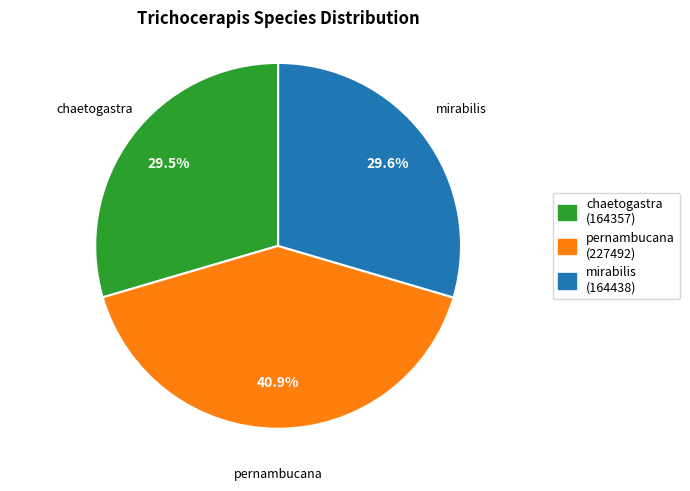

Is there a majority slice in this chart?

No